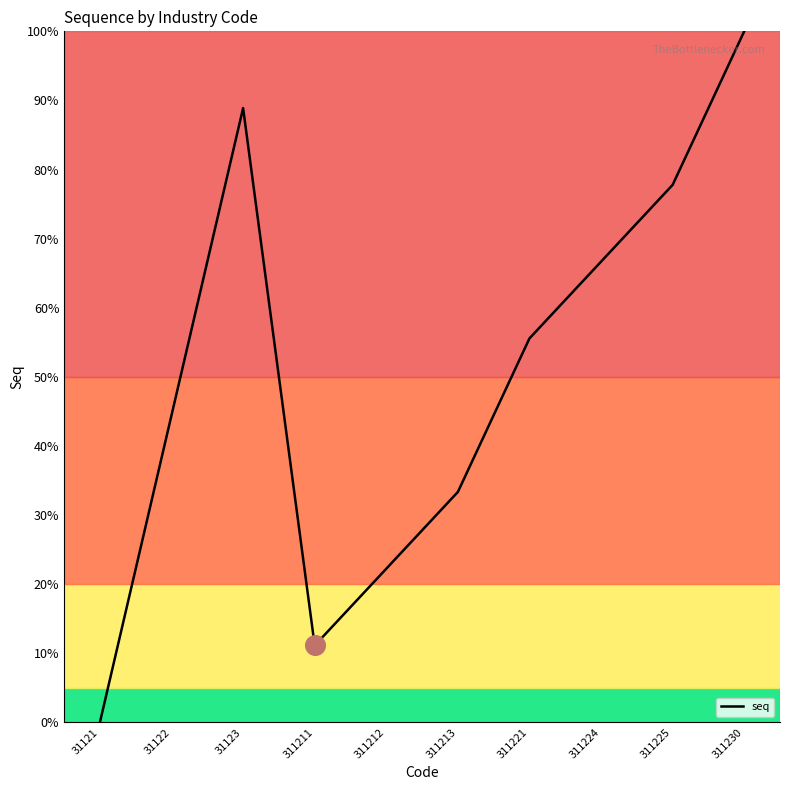

What is the change in value from 31122 to 311230?

+55.6